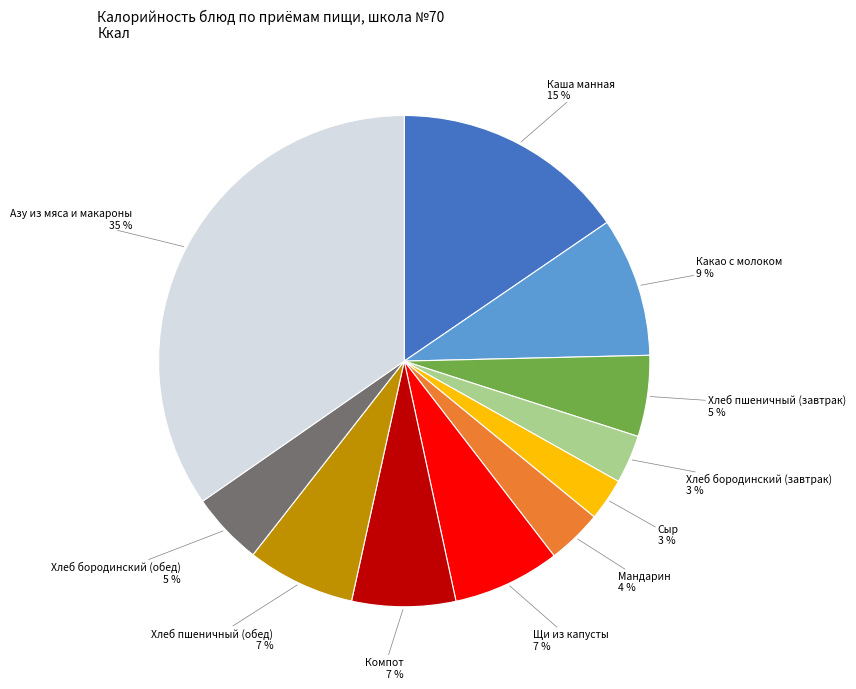

To the nearest percent, what is the average slice percentage?

9%